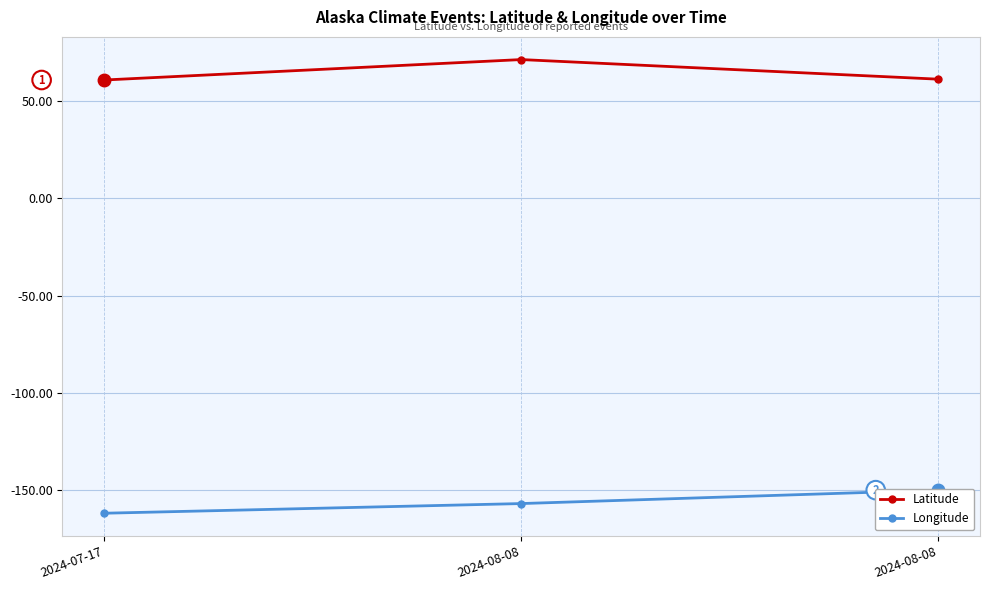

Where does the Latitude series first go above 61?

2024-08-08